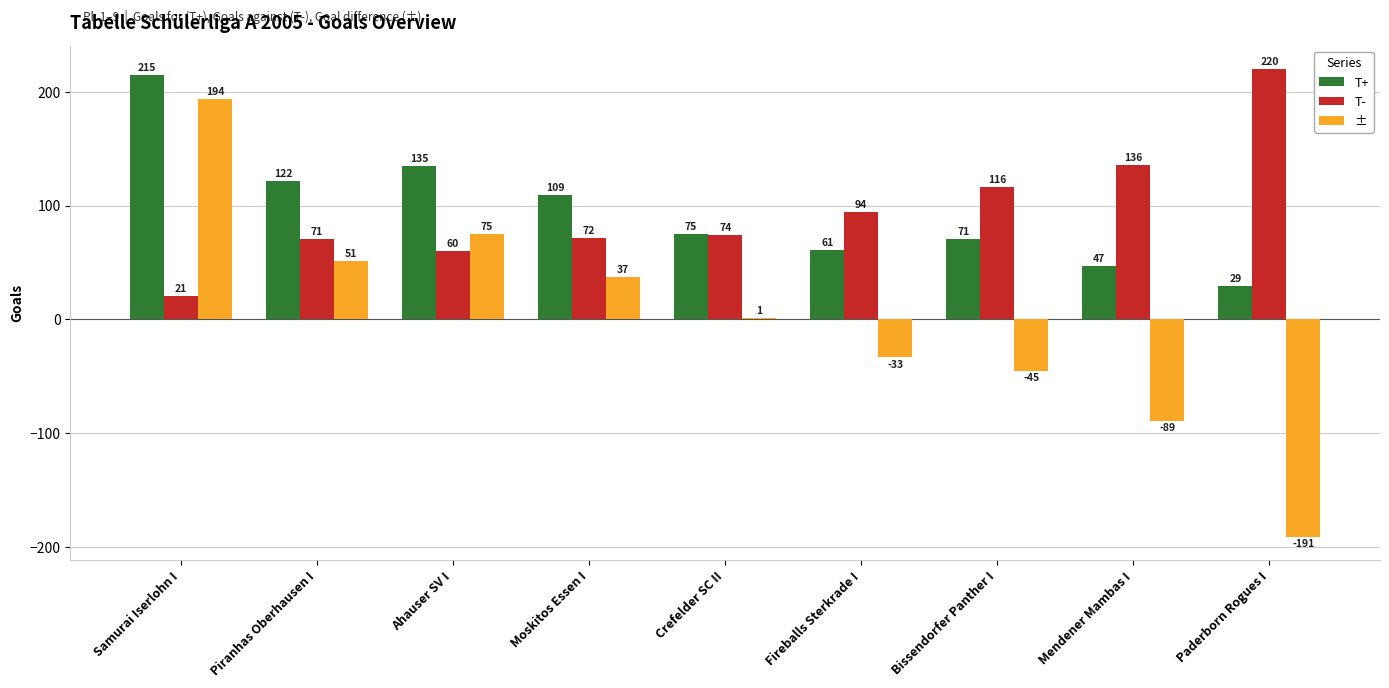

Which category has the highest value in the T+ series?

Samurai Iserlohn I